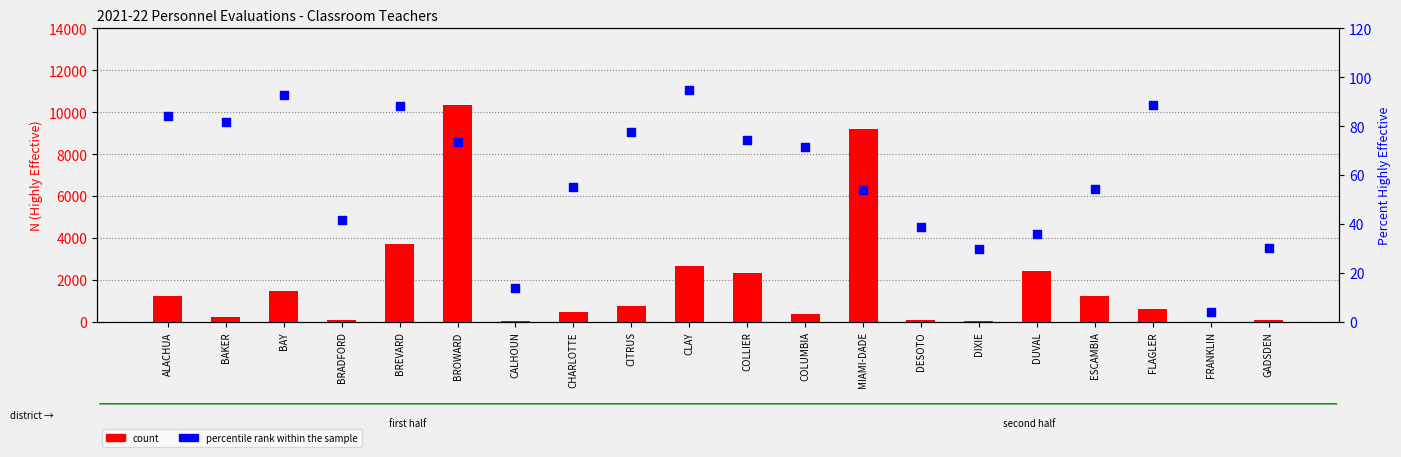

Which series has the largest total across all categories?

count